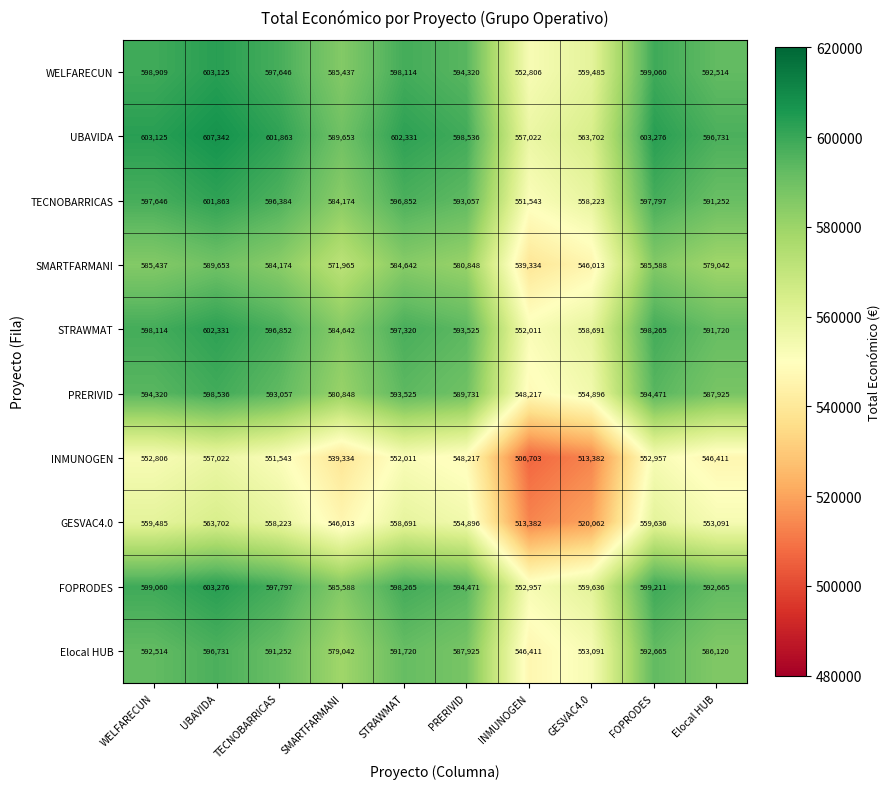

Which label corresponds to the largest value in the chart?

UBAVIDA